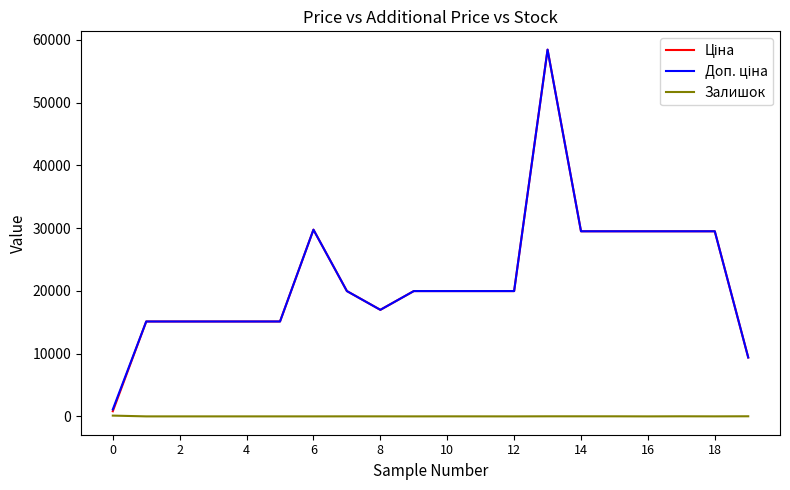

What is the value of the Доп. ціна point at the 18th from the left?

29491.5